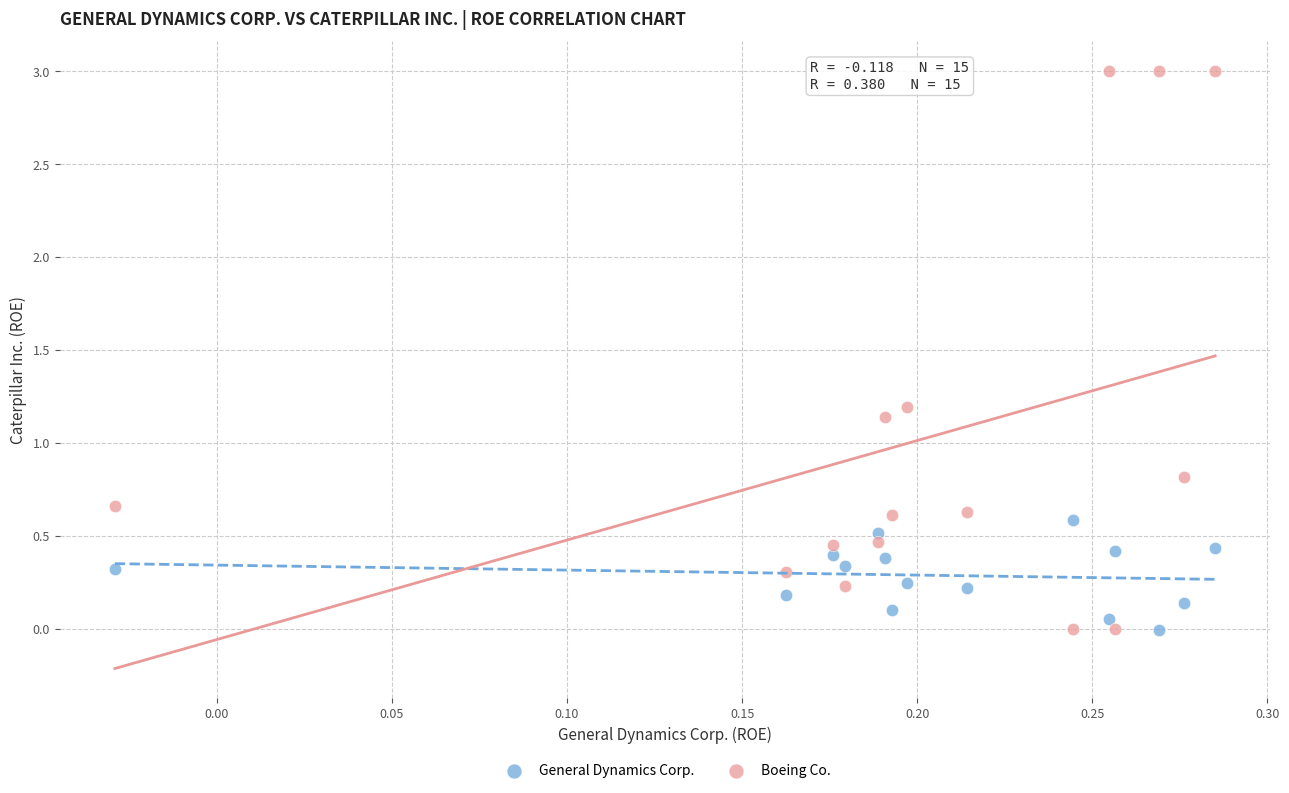

Which series has the widest spread of Y values?

Boeing Co.